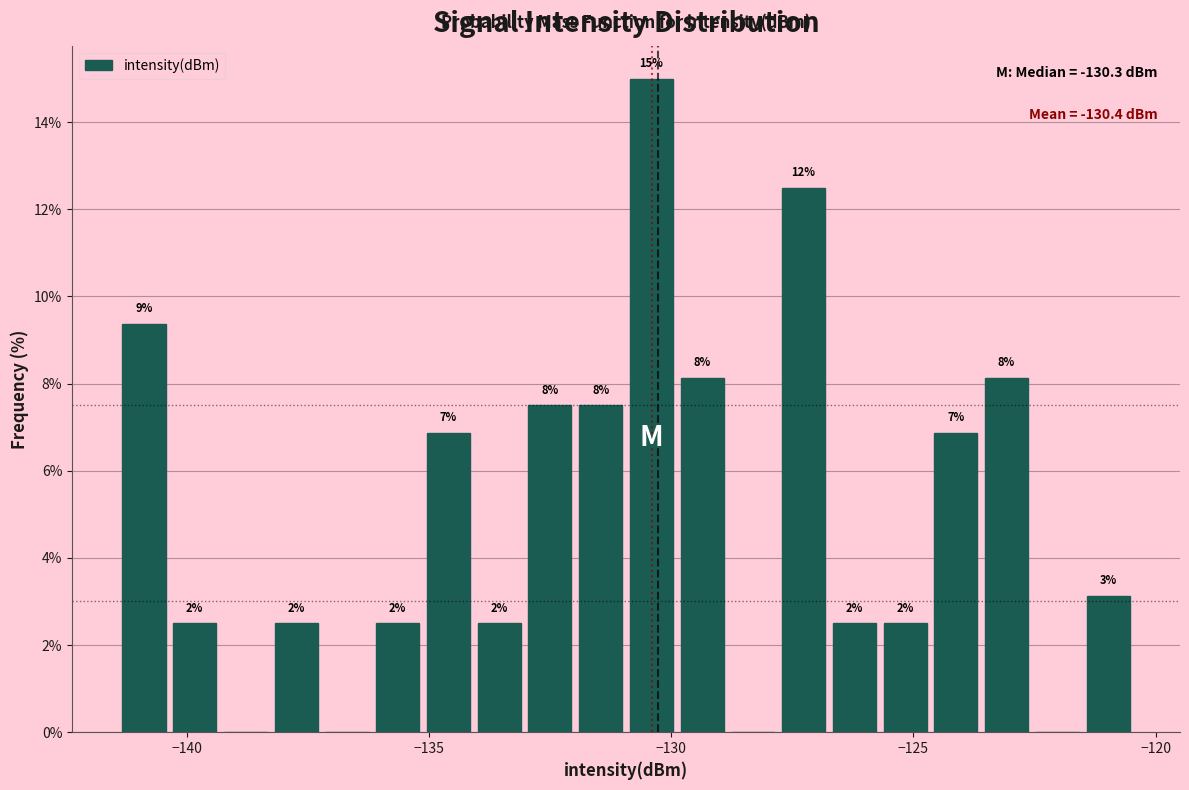

Read against the x-axis, roughly where is the centre of the tallest bar?

-130.5